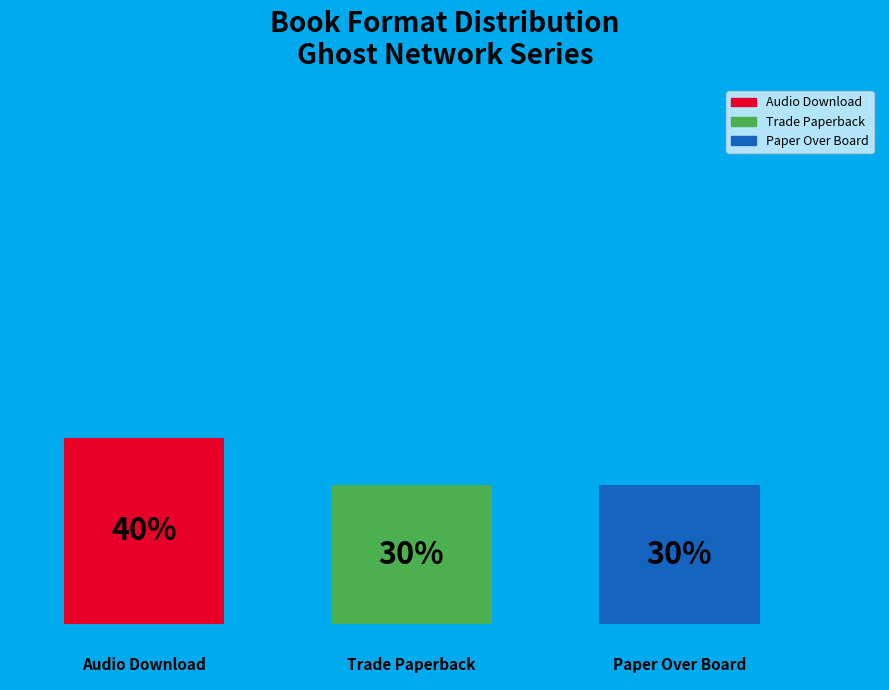

What are all the series names shown in the legend?

Audio Download, Trade Paperback, Paper Over Board